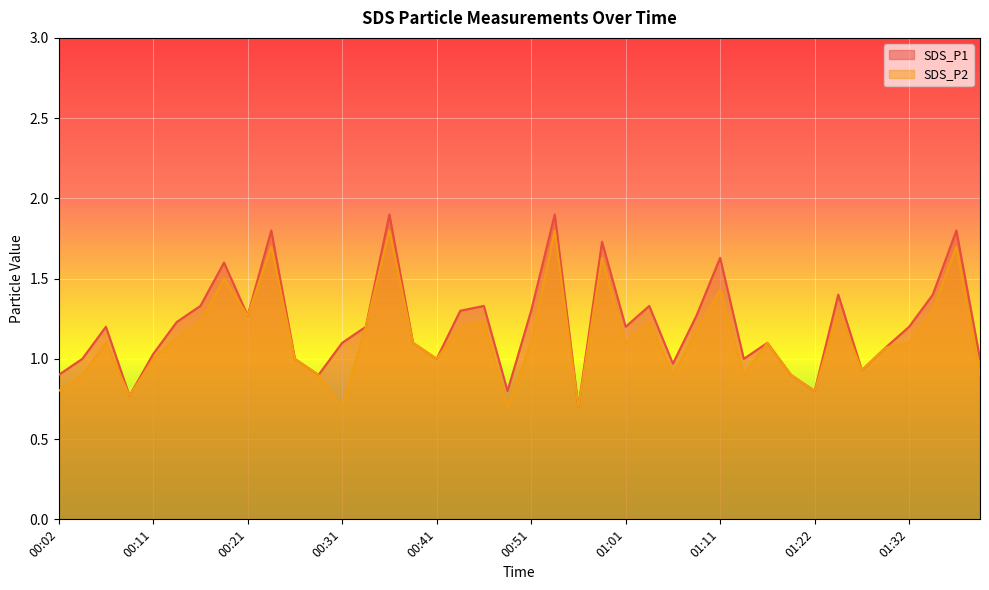

Rank the series at 00:41 from highest to lowest value.

SDS_P1, SDS_P2